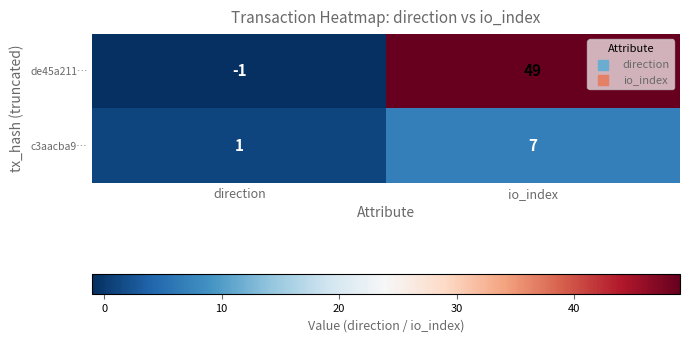

Is it true that de45a211… equals -1 at direction?

True